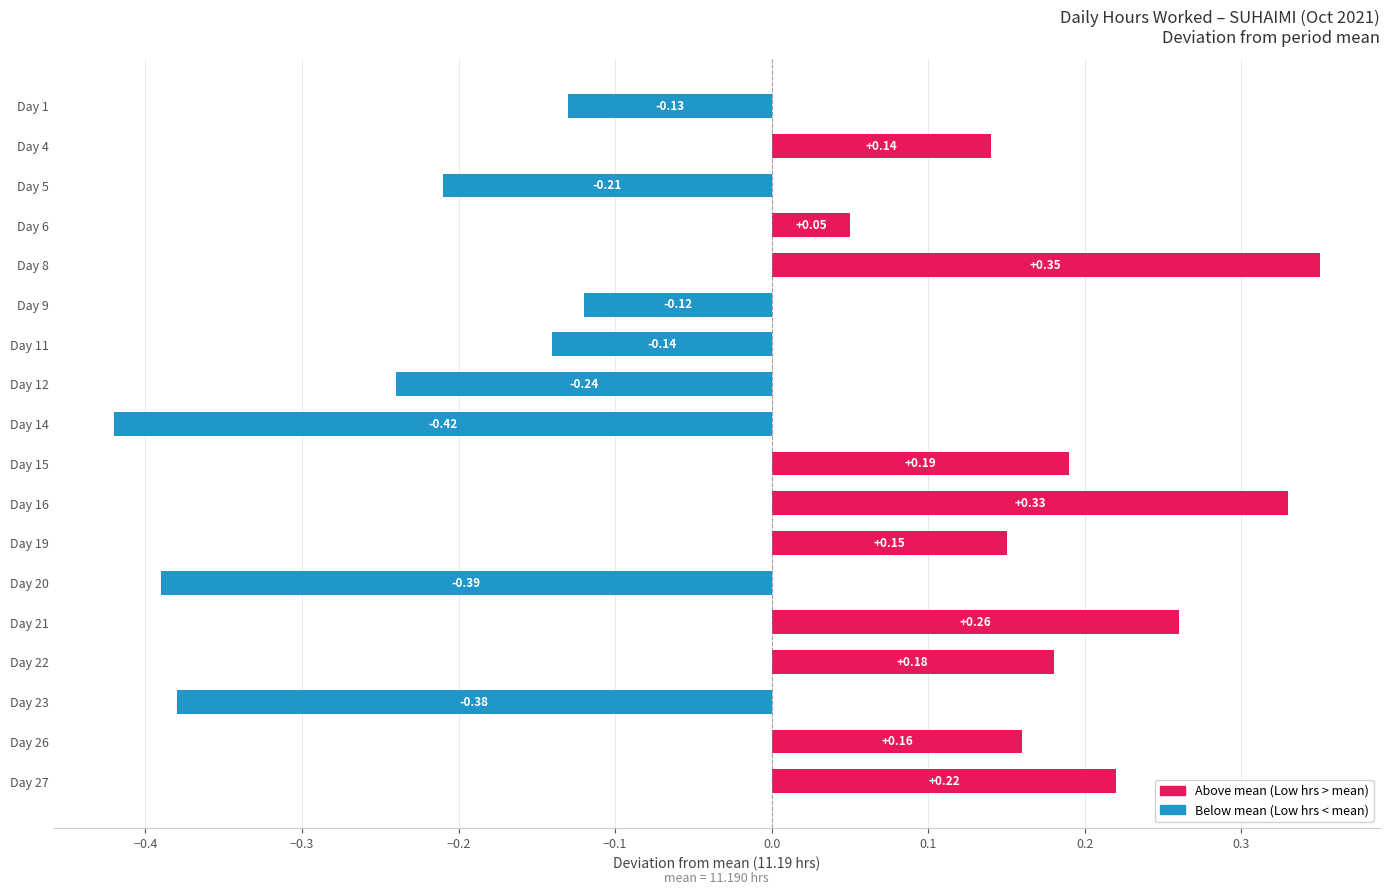

Which category has the highest value across all series?

Day 8